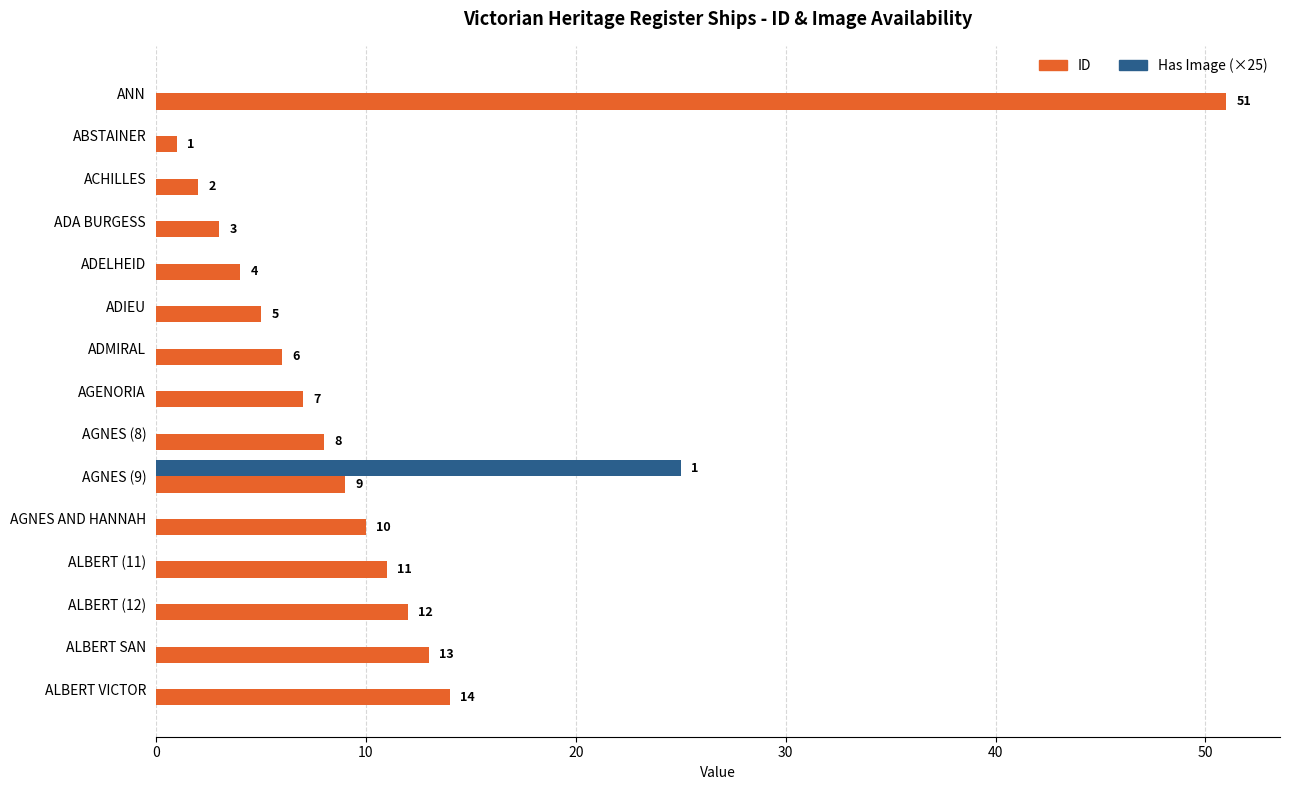

Which series changed the most between ANN and AGNES (9)?

ID